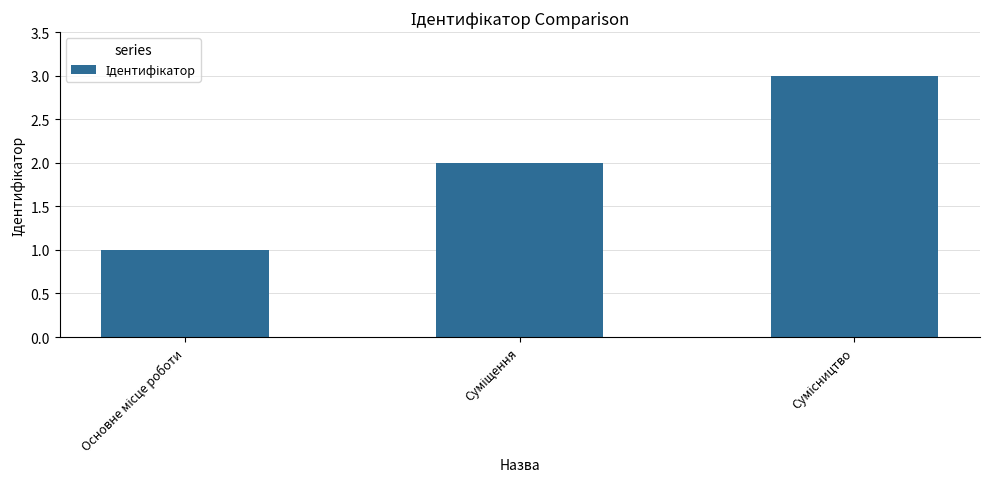

What is the difference between the maximum and minimum values?

2